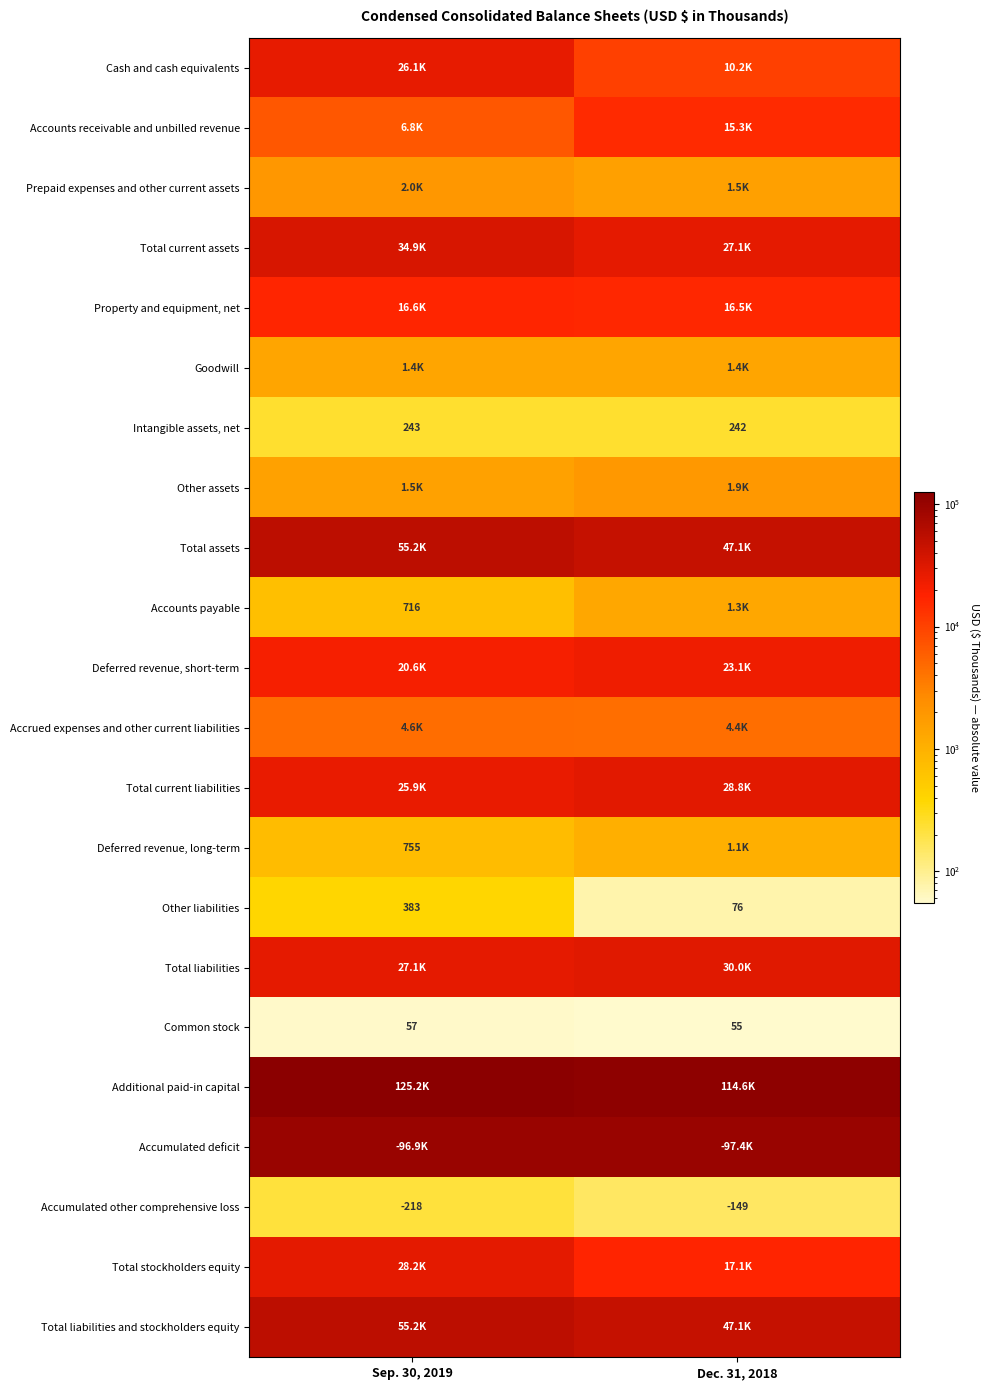

Read the Common stock value at Dec. 31, 2018.

55